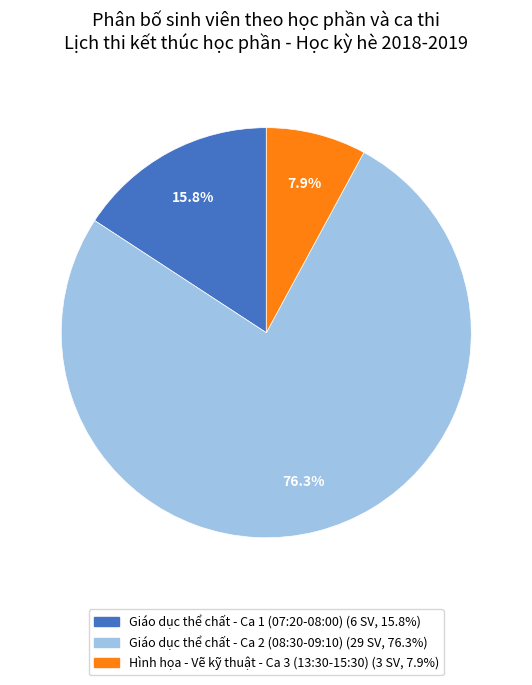

Is there a majority slice in this chart?

Yes